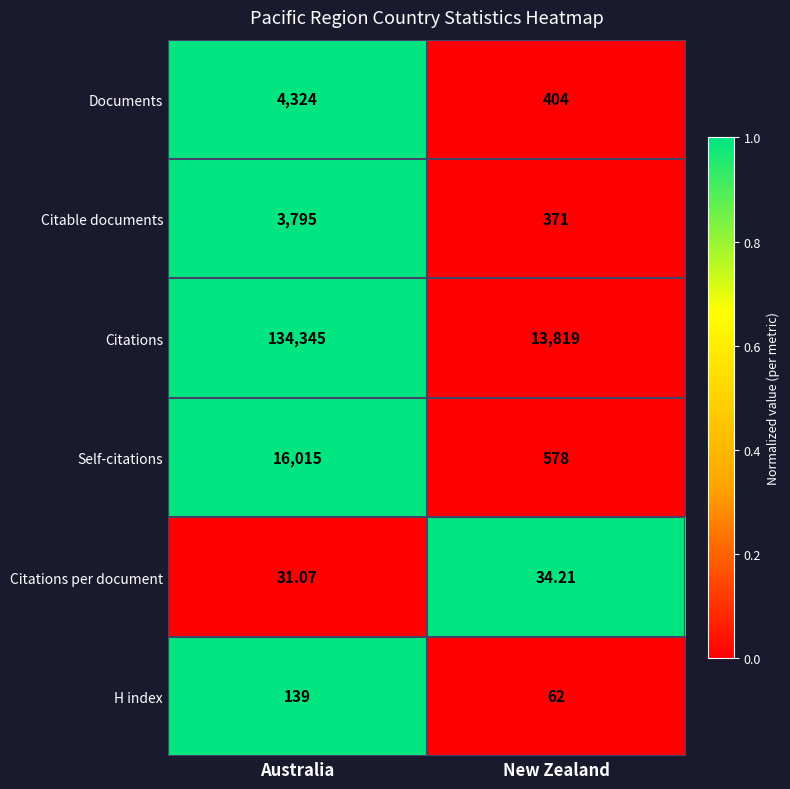

How many data points in Citations per document are less than 34?

1